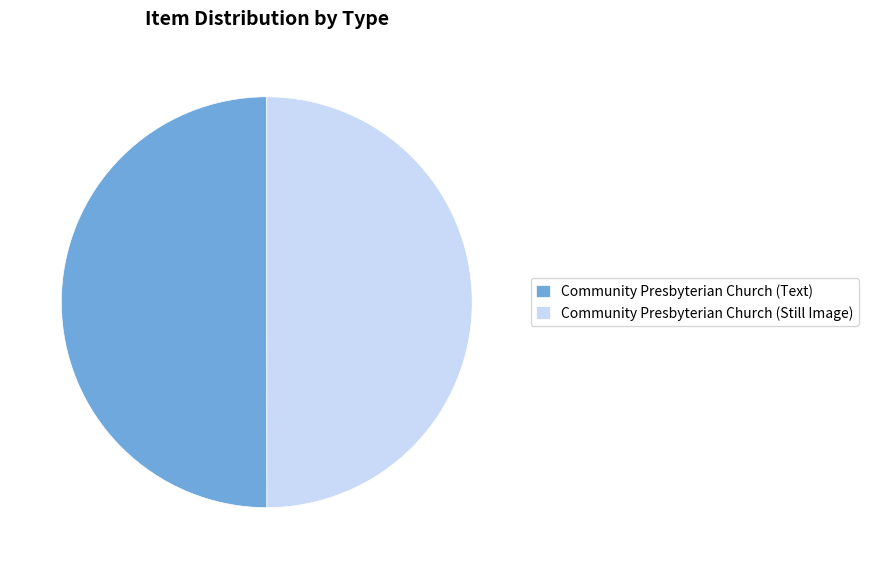

Approximately how many times larger is the value at Community Presbyterian Church (Text) compared to Community Presbyterian Church (Still Image)?

1.0